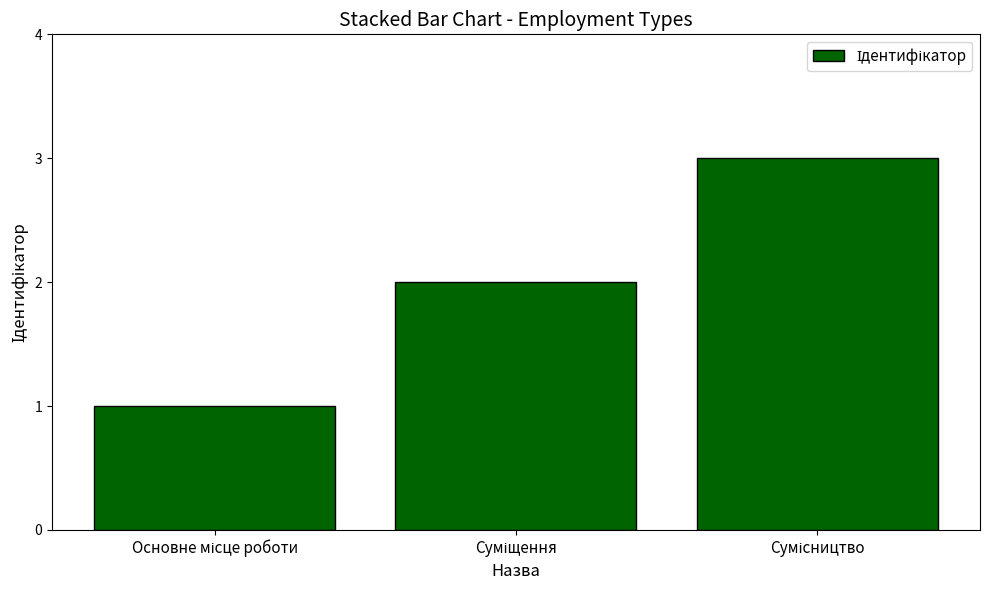

What is the maximum value shown in the chart?

3